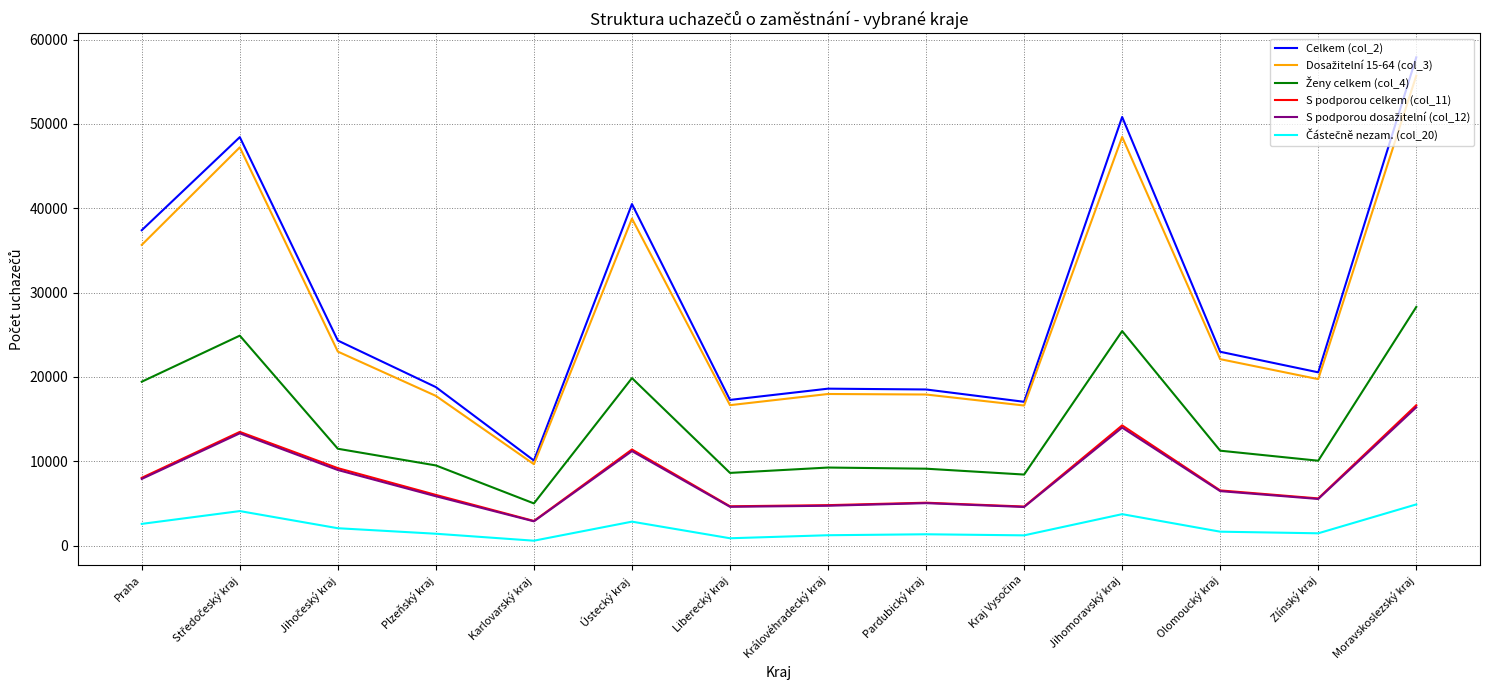

The value of S podporou celkem (col_11) at Pardubický kraj is 7200. True or false?

False